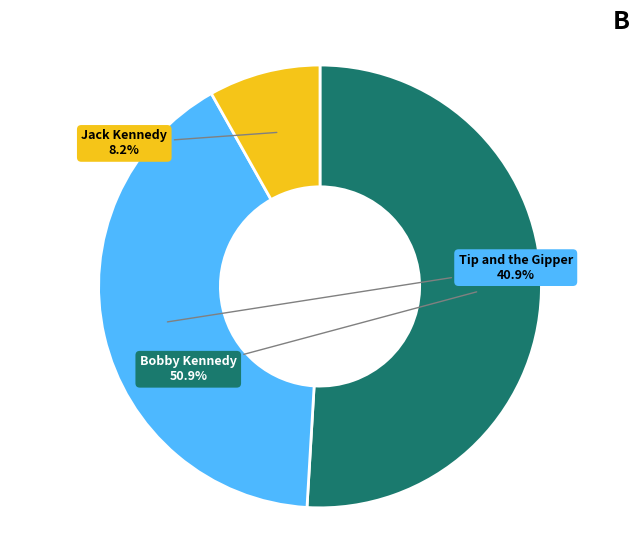

What percentage is the Jack Kennedy slice, to the nearest percent?

8%